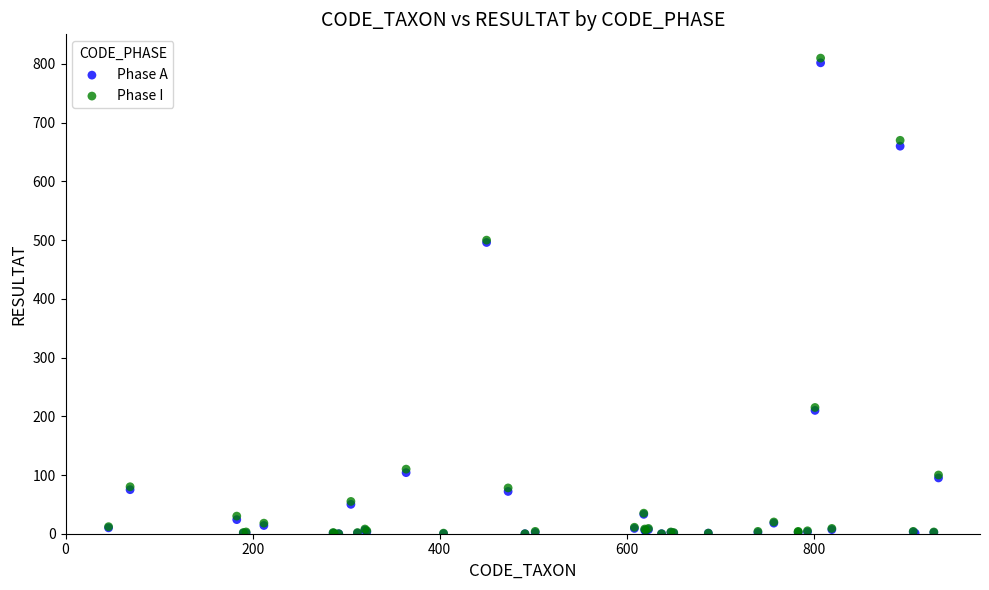

Which series contains the highest Y value?

Phase I